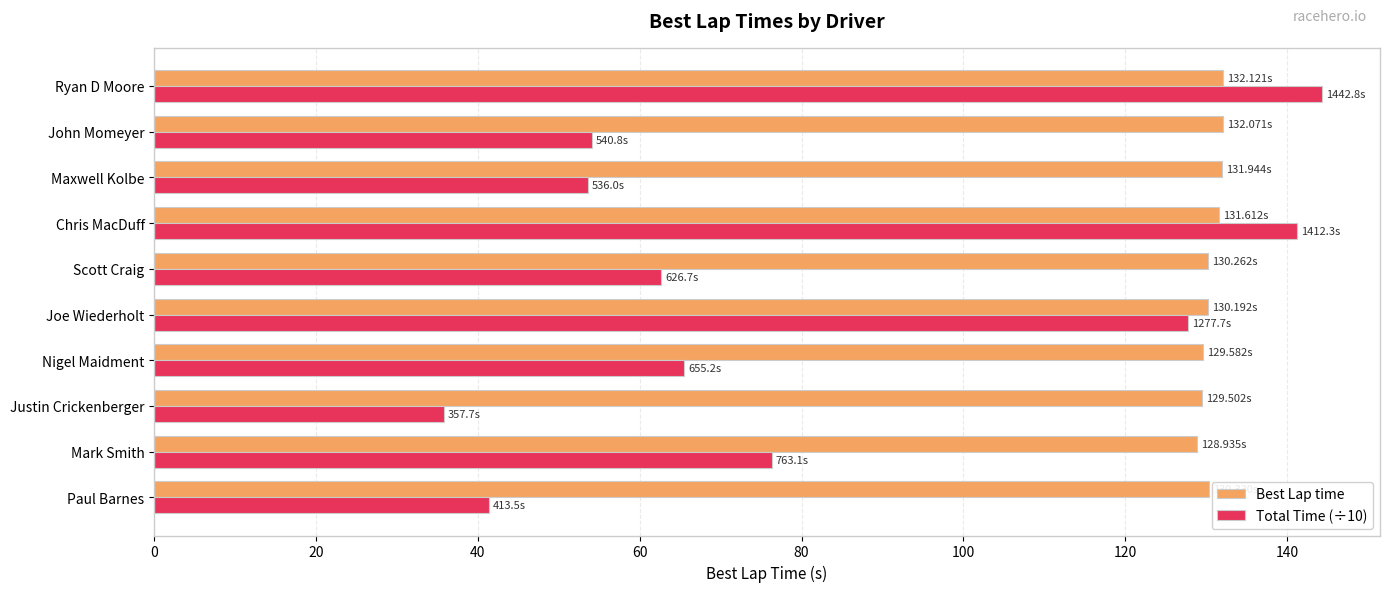

At which category does the chart reach its peak across all series?

Ryan D Moore